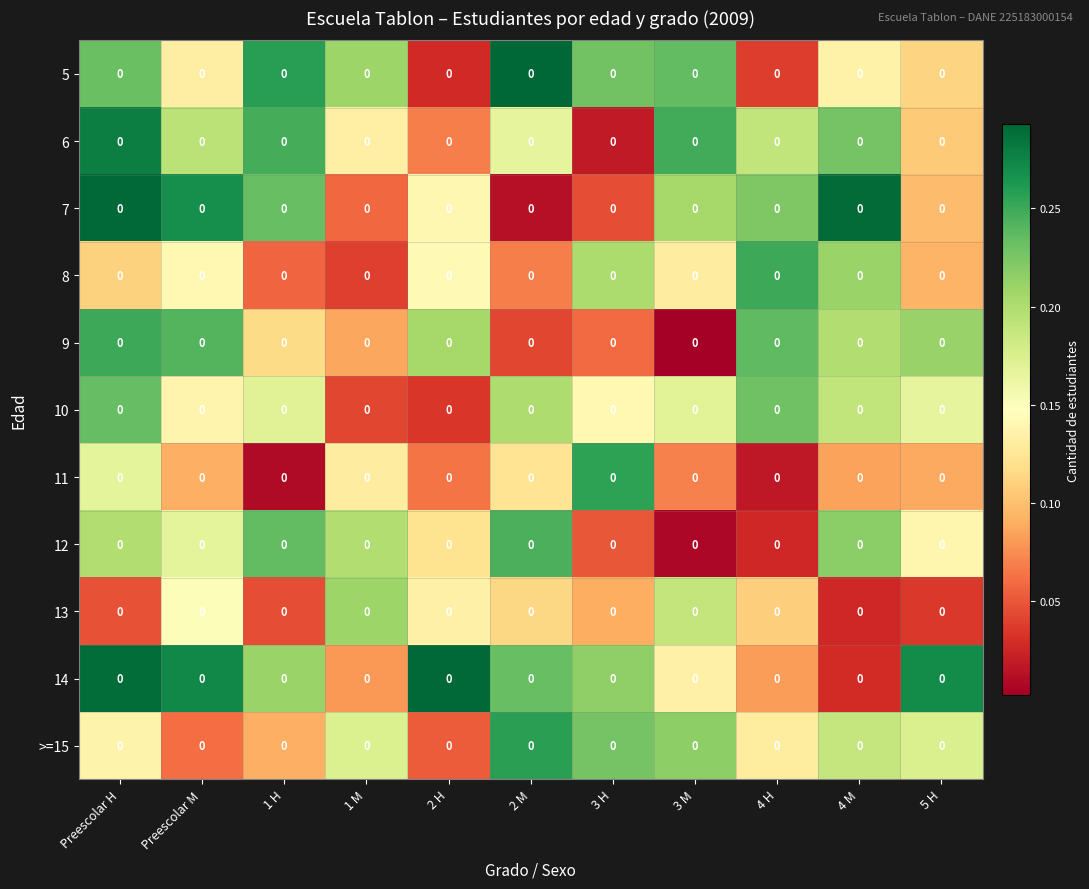

At which category is the sum across all series the highest?

Preescolar H